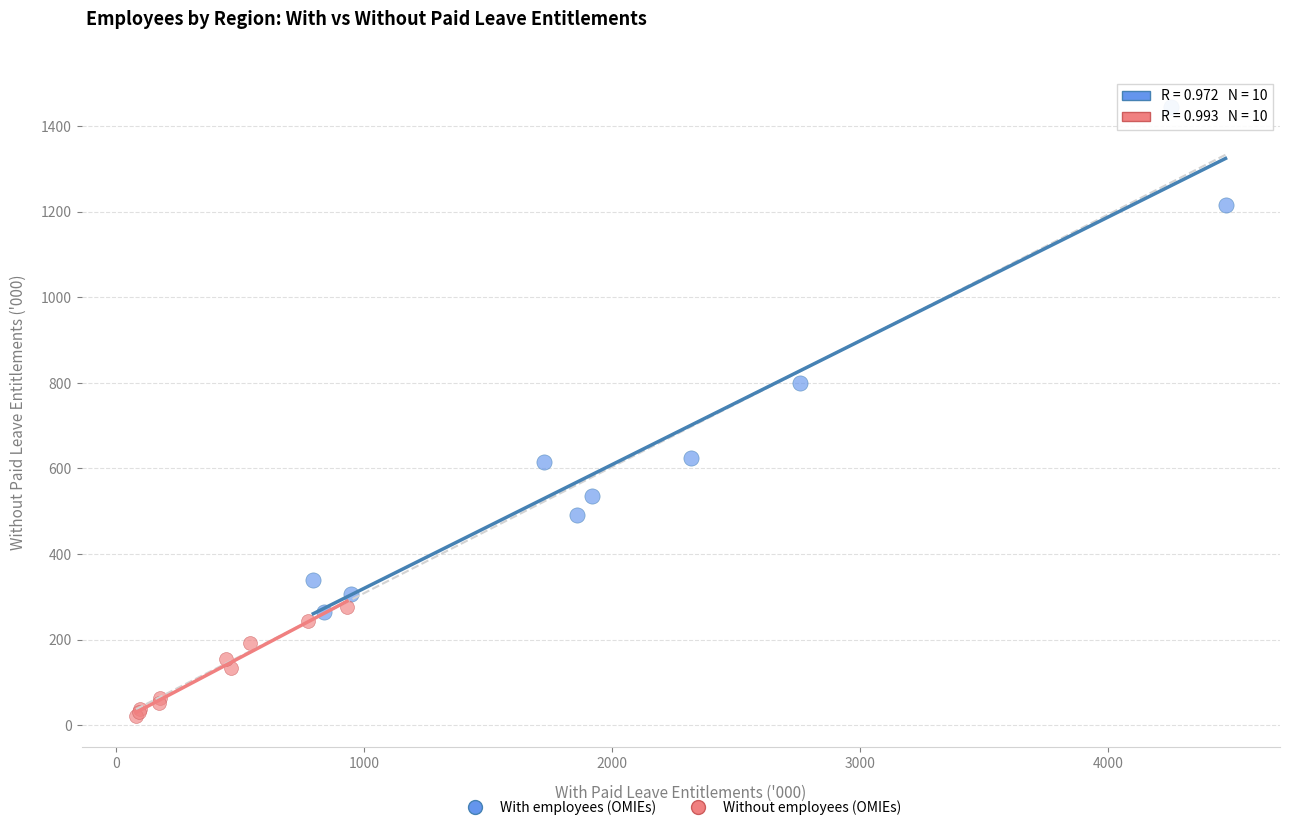

What are all the series names shown in the legend?

With employees (OMIEs), Without employees (OMIEs)